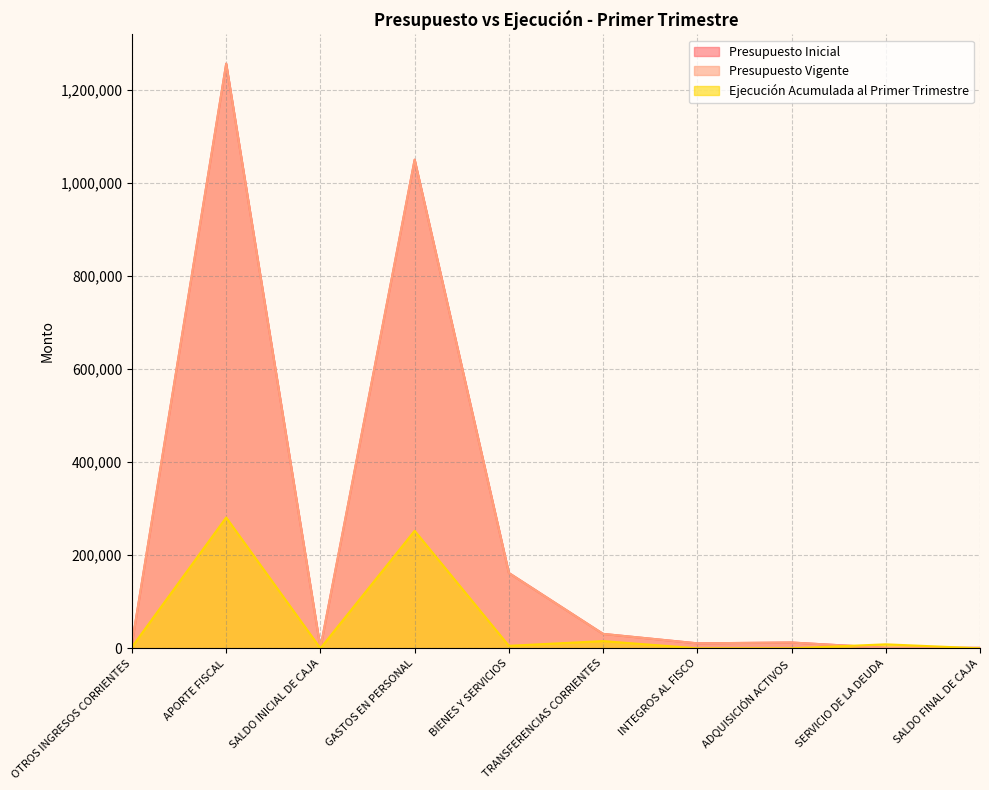

The value of Presupuesto Inicial at SERVICIO DE LA DEUDA is 1767. True or false?

False